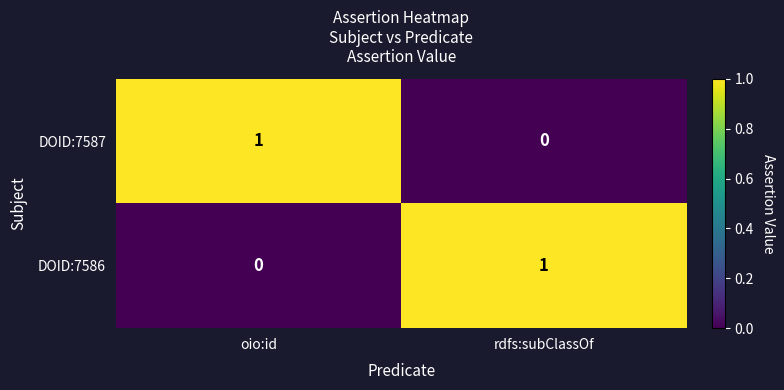

The DOID:7586 series shows 0 at oio:id. True or false?

True